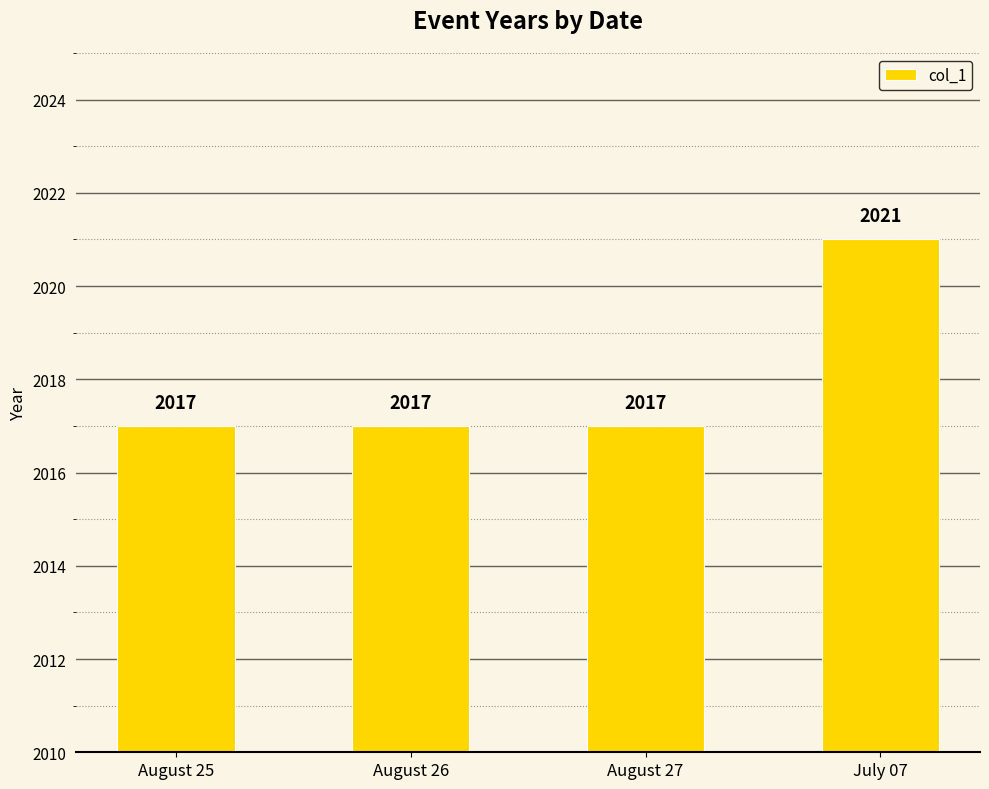

Reading right to left, transcribe all the data shown in this chart.

July 07=2021	August 27=2017	August 26=2017	August 25=2017